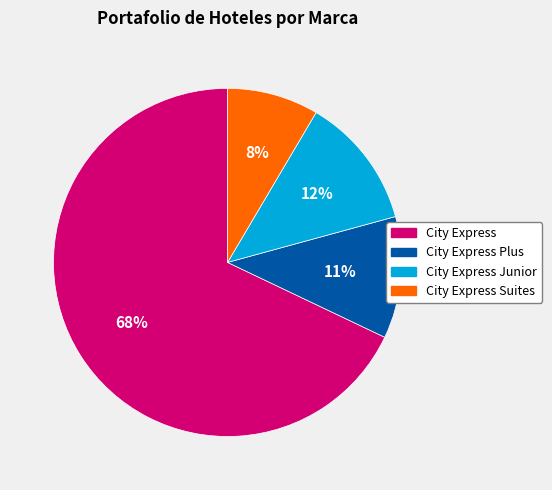

Does City Express account for over 50% of the chart?

Yes